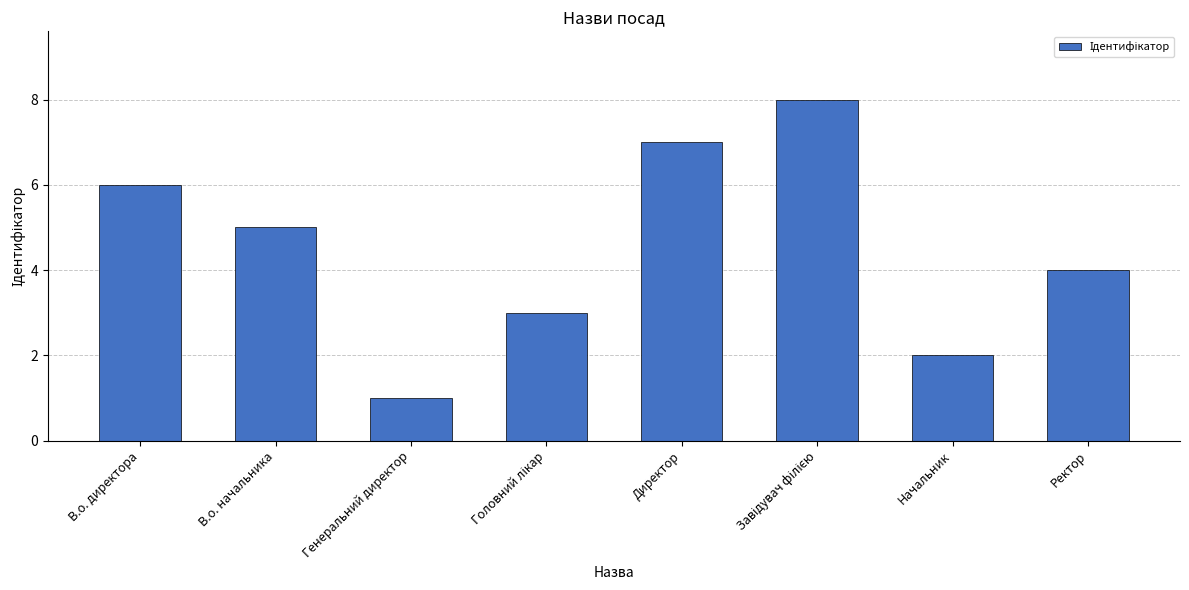

At which label is the value closest to 4?

Ректор